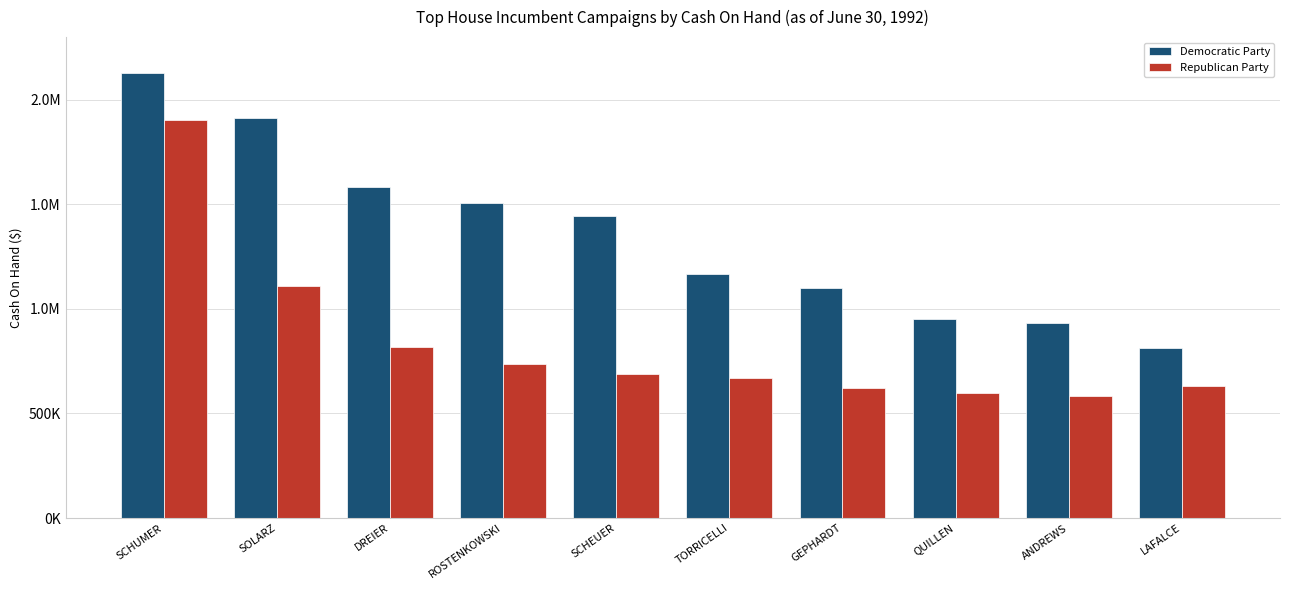

What is the average value of the Republican Party series?

836164